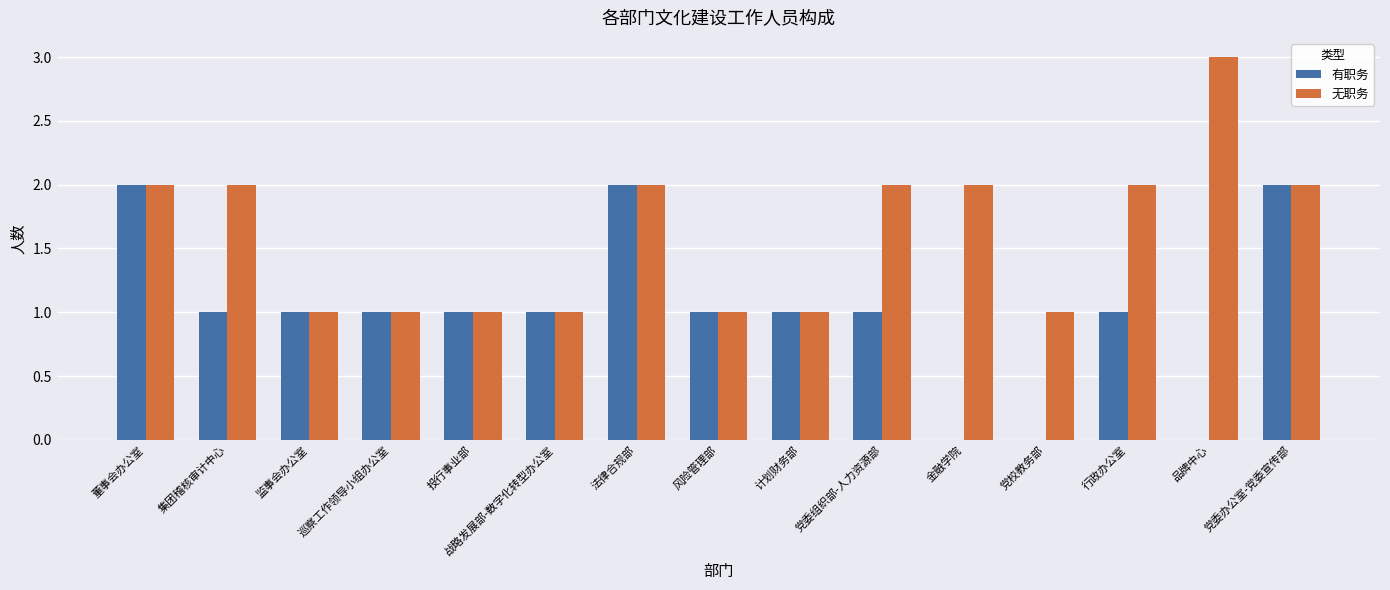

The 有职务 series shows 2 at 董事会办公室. True or false?

True